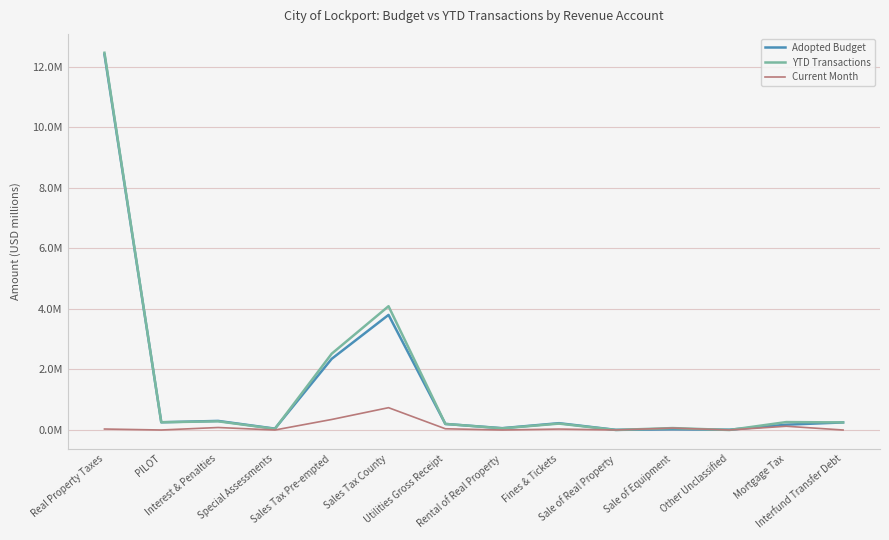

Does the chart display data point markers on the line(s)?

No